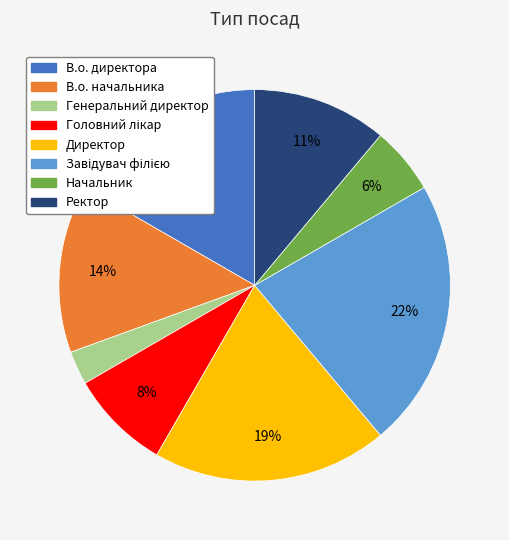

Count the number of slices in the pie.

8